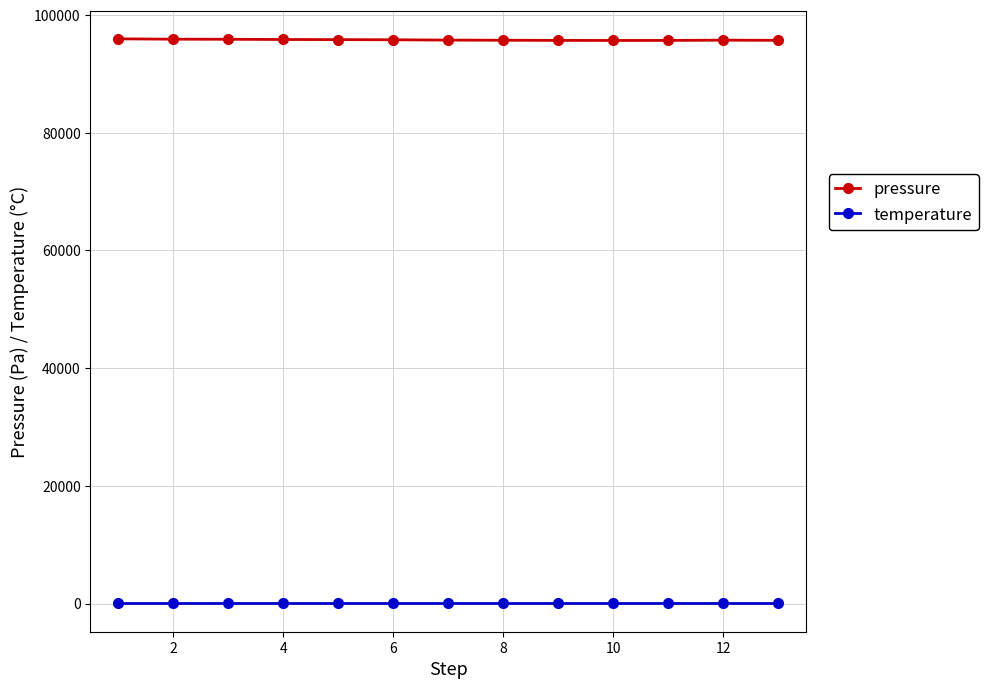

What is the minimum value for pressure?

95688.2